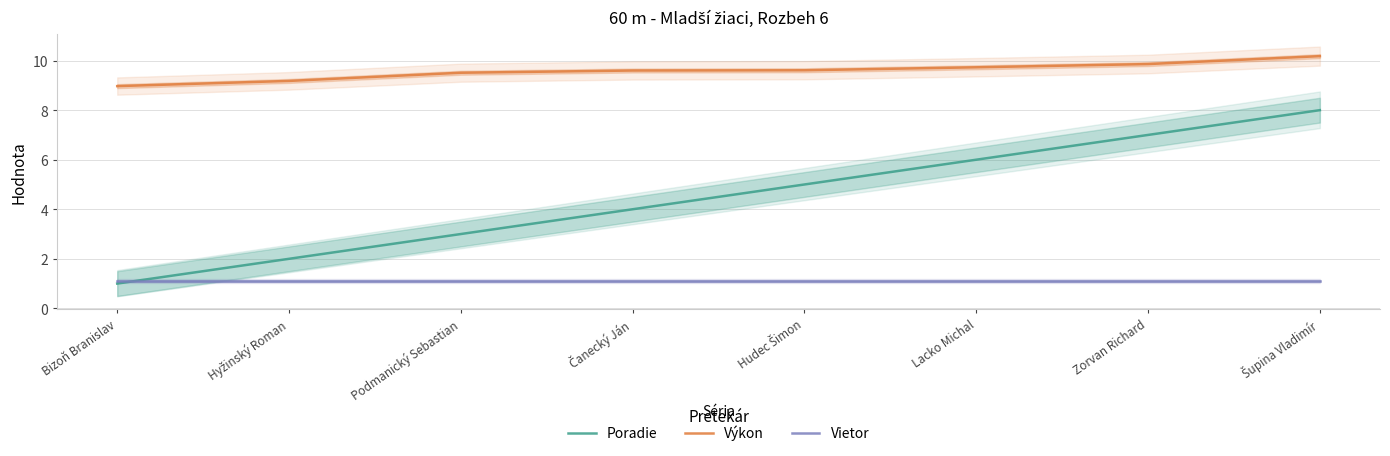

At which category is the sum across all series the highest?

Šupina Vladimír